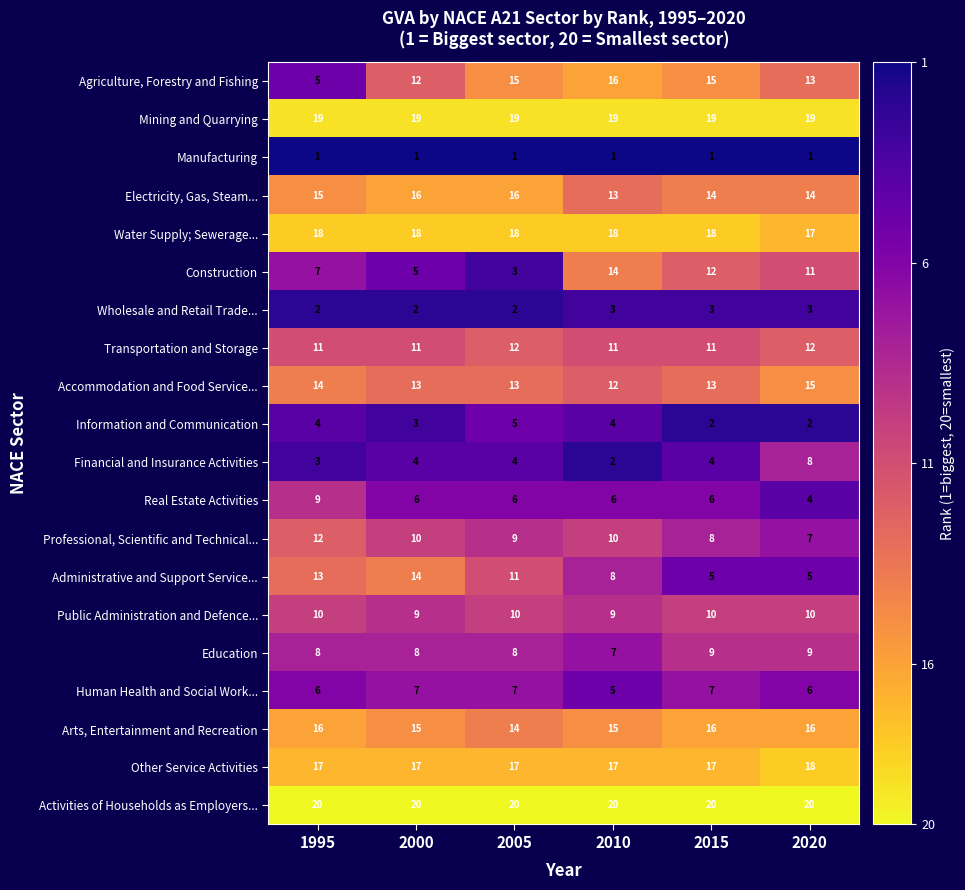

What is the highest value of the Agriculture, Forestry and Fishing series?

16